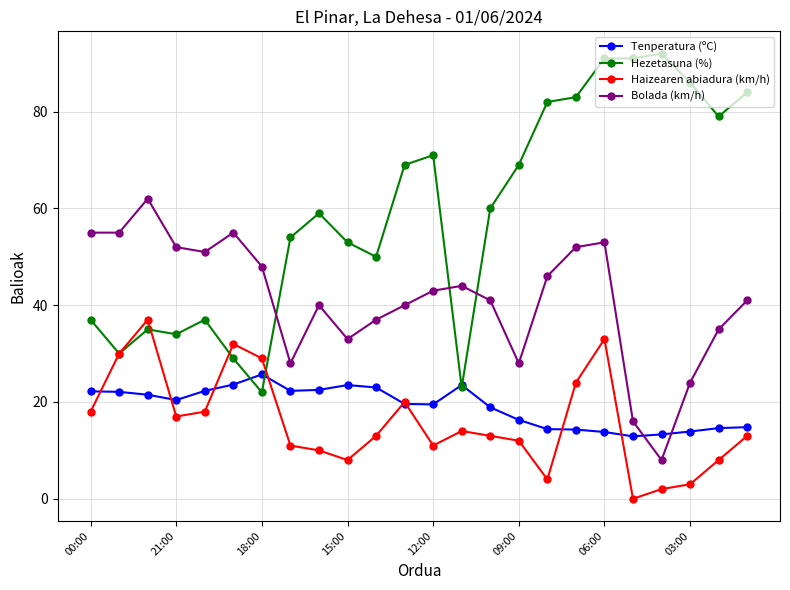

List the series in order of their peak value, highest first.

Hezetasuna (%), Bolada (km/h), Haizearen abiadura (km/h), Tenperatura (ºC)